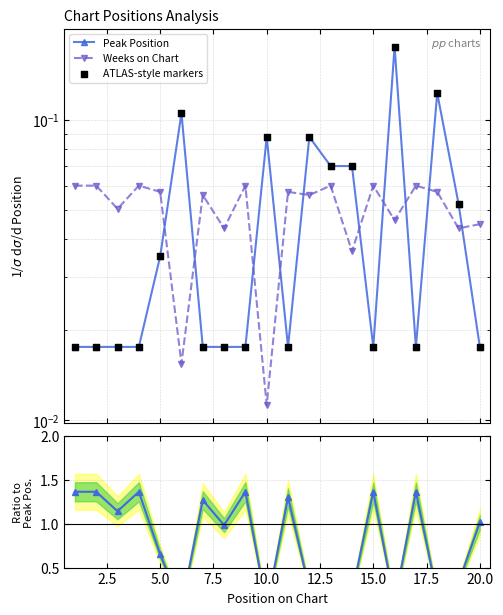

Which series contains the lowest Y value?

Weeks on Chart